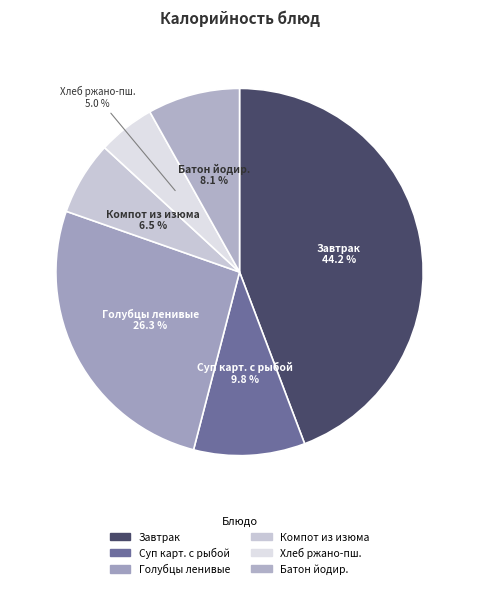

What percentage is NOT represented by Компот из изюма?

93.5%